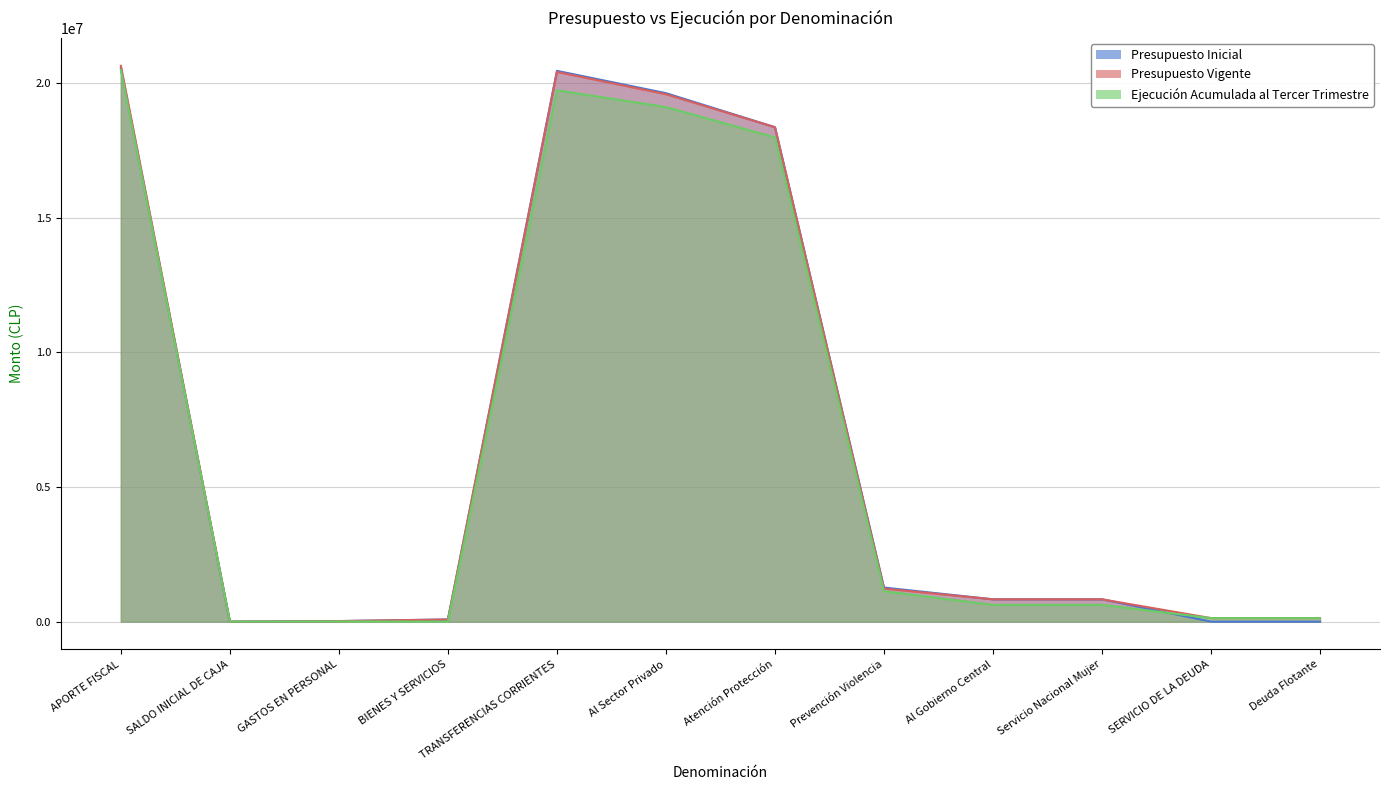

True or false: Presupuesto Vigente and Ejecución Acumulada al Tercer Trimestre intersect in this chart.

False